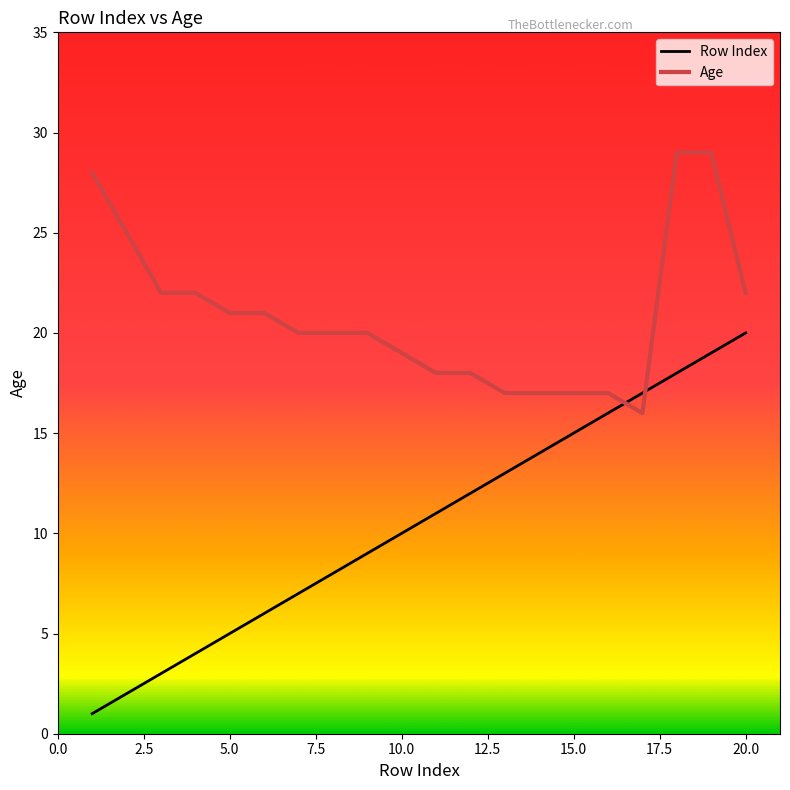

What is the maximum value for Age?

29